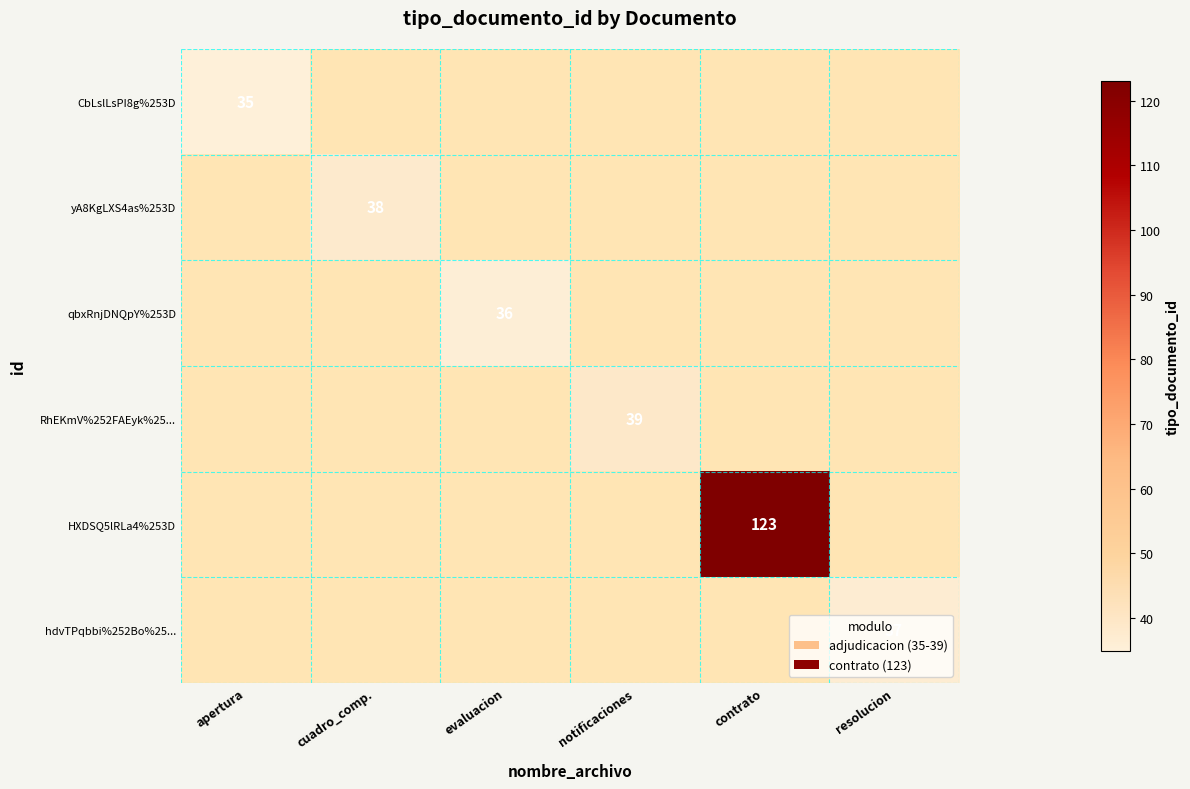

The value of HXDSQ5lRLa4%253D at contrato is 123. True or false?

True